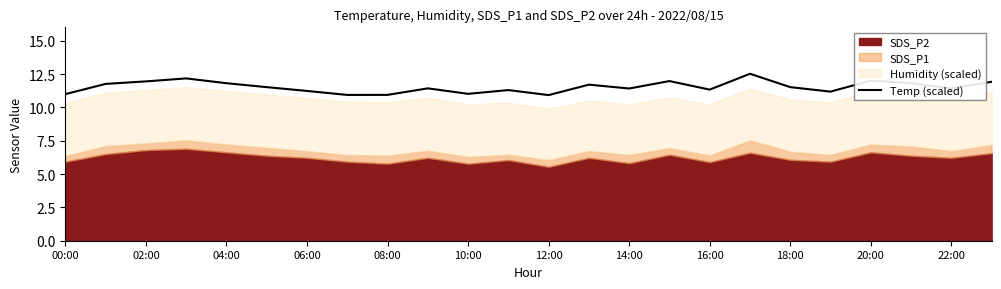

The value of Temp (scaled) at 04:00 is 15.7. True or false?

False